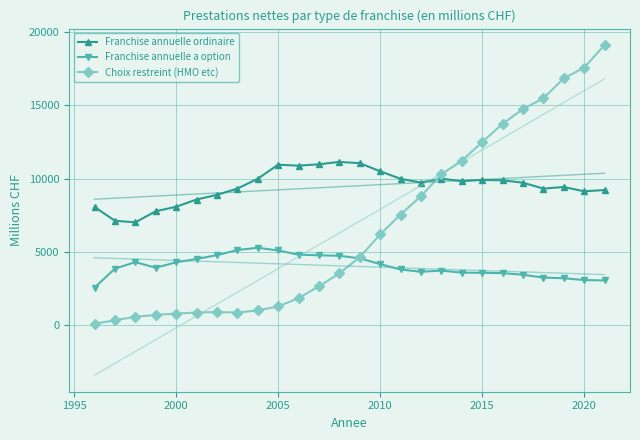

What are all the series names shown in the legend?

Franchise annuelle ordinaire, Franchise annuelle a option, Choix restreint (HMO etc)